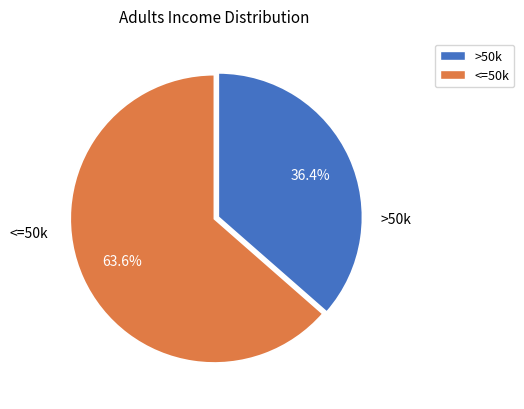

Rank the categories by value from lowest to highest.

>50k, <=50k